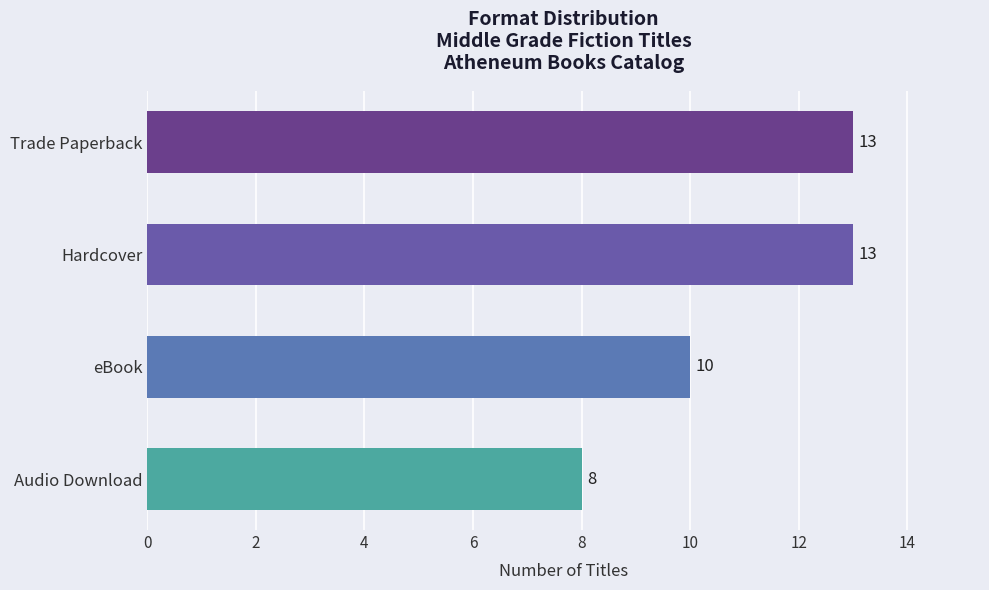

Approximately how many times larger is the value at Hardcover compared to Trade Paperback?

1.0